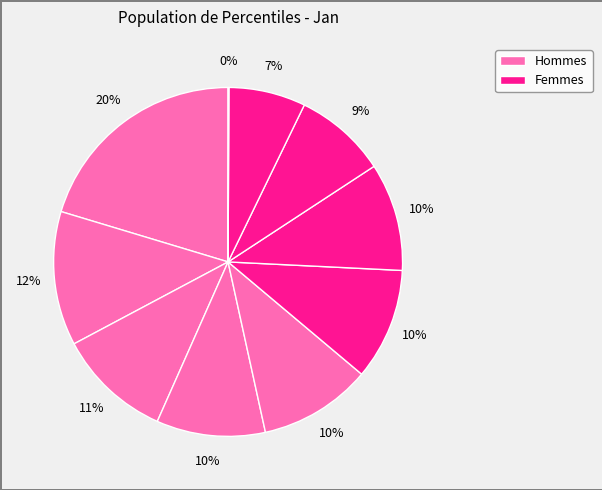

Rank the categories by value from lowest to highest.

pct95, pct85, pct75, pct65, pct35, pct55, pct45, pct25, pct15, pct05